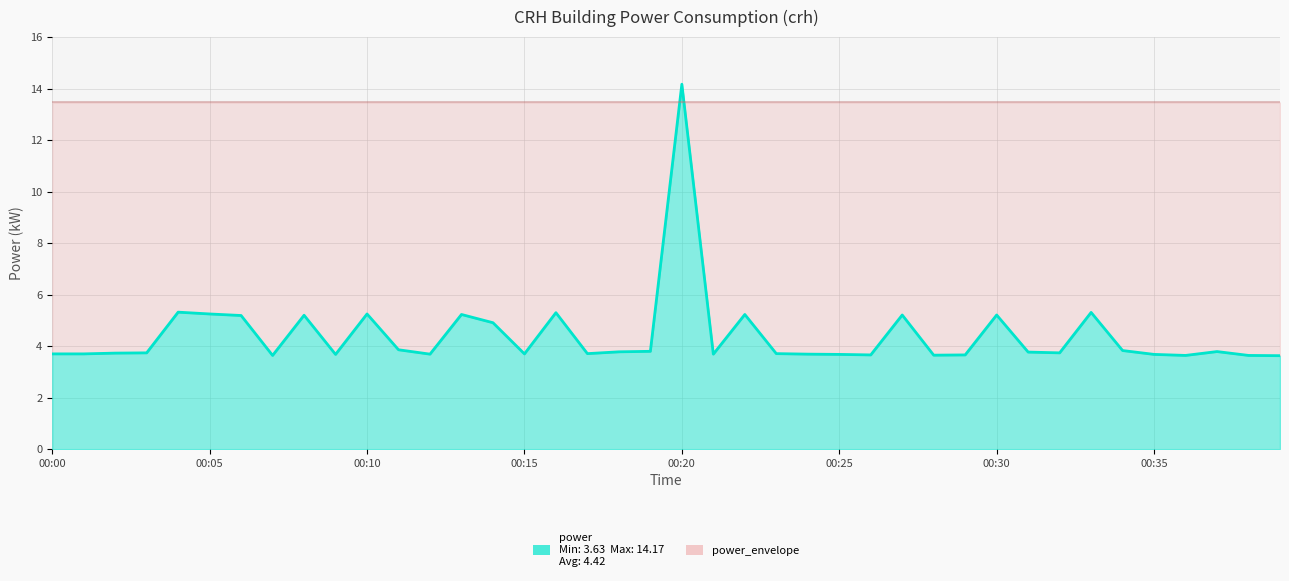

True or false: the data shows 3.7 at 00:03.

True